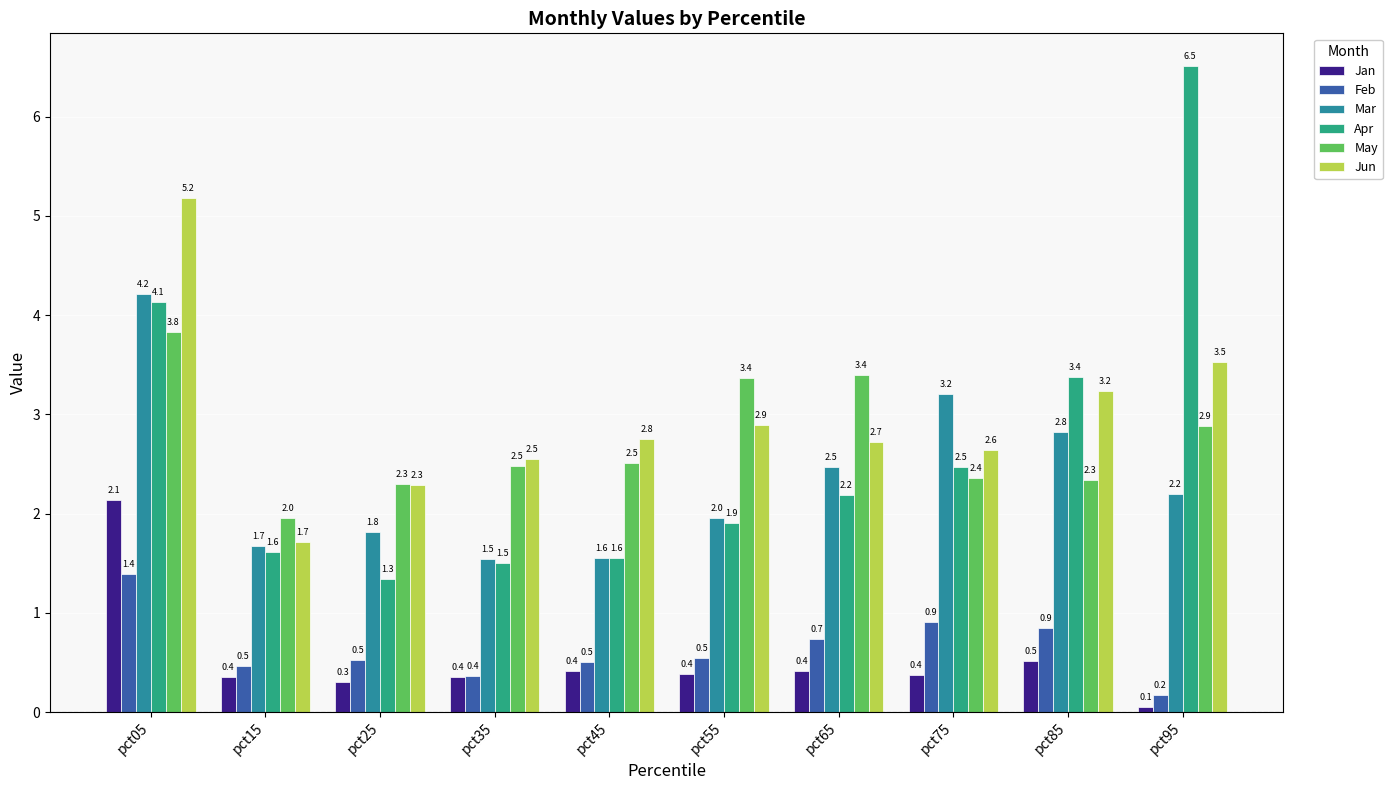

Reading left to right, transcribe all the data shown in this chart.

Jan: 2.1	0.4	0.3	0.4	0.4	0.4	0.4	0.4	0.5	0.1
Feb: 1.4	0.5	0.5	0.4	0.5	0.5	0.7	0.9	0.9	0.2
Mar: 4.2	1.7	1.8	1.5	1.6	2.0	2.5	3.2	2.8	2.2
Apr: 4.1	1.6	1.3	1.5	1.6	1.9	2.2	2.5	3.4	6.5
May: 3.8	2.0	2.3	2.5	2.5	3.4	3.4	2.4	2.3	2.9
Jun: 5.2	1.7	2.3	2.5	2.8	2.9	2.7	2.6	3.2	3.5